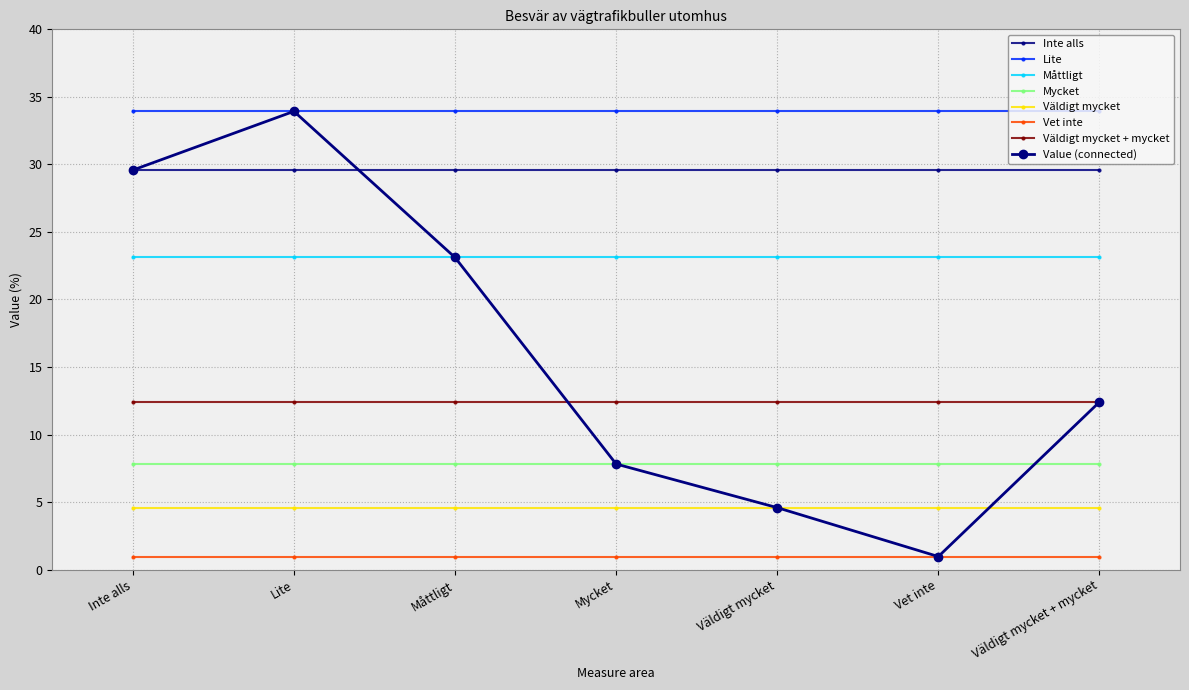

The value of Value (connected) at Väldigt mycket is 2.6. True or false?

False